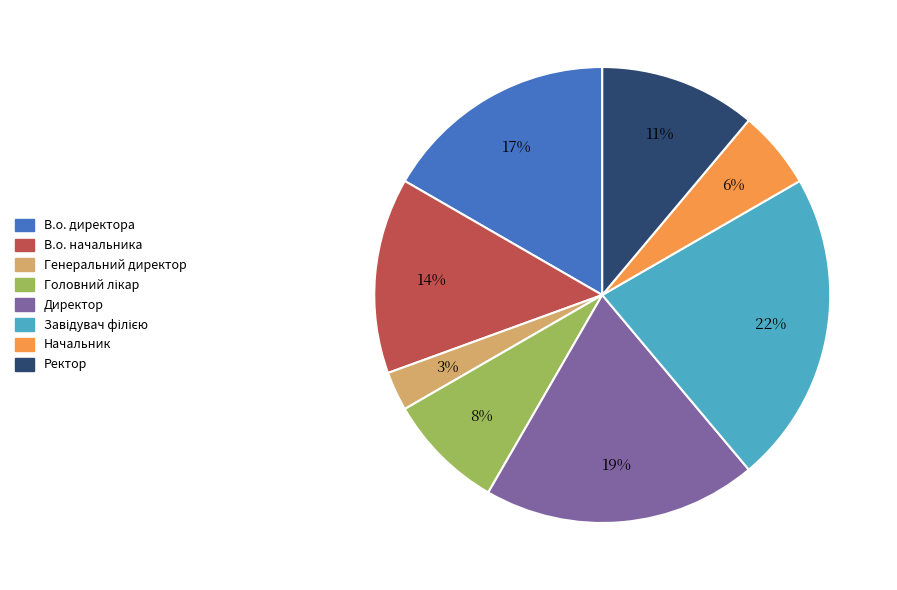

To the nearest percent, what percentage of the pie is Начальник?

6%